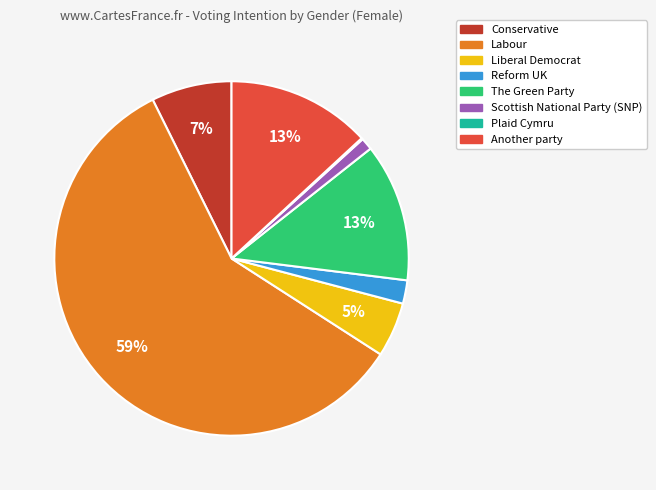

Combined, do Reform UK and Conservative account for over 50%?

No